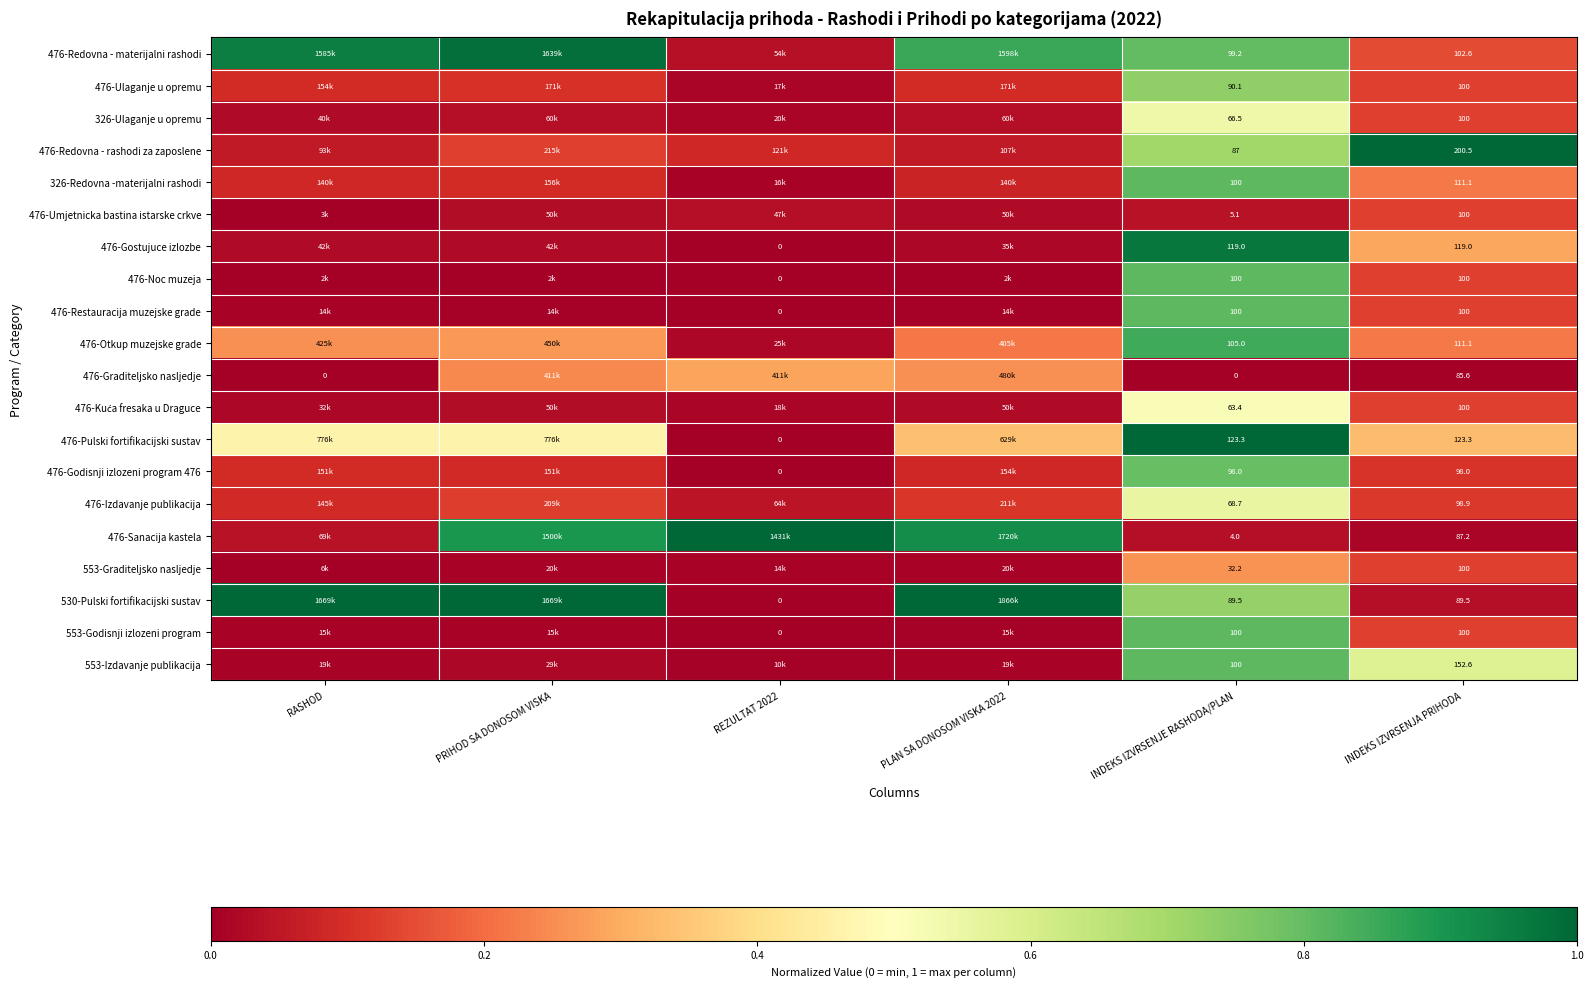

What is the sum of all 476-Gostujuce izlozbe values?

1.3